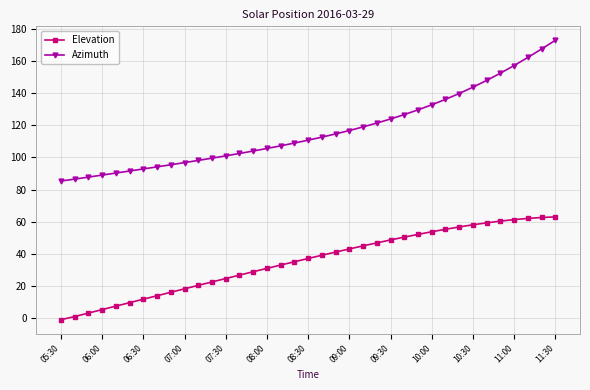

At how many categories does at least one series exceed 7?

37